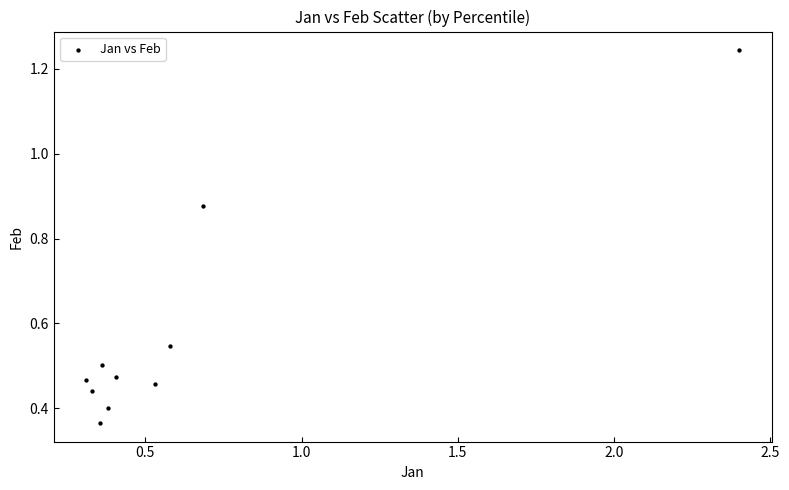

What is the average X value?

0.6